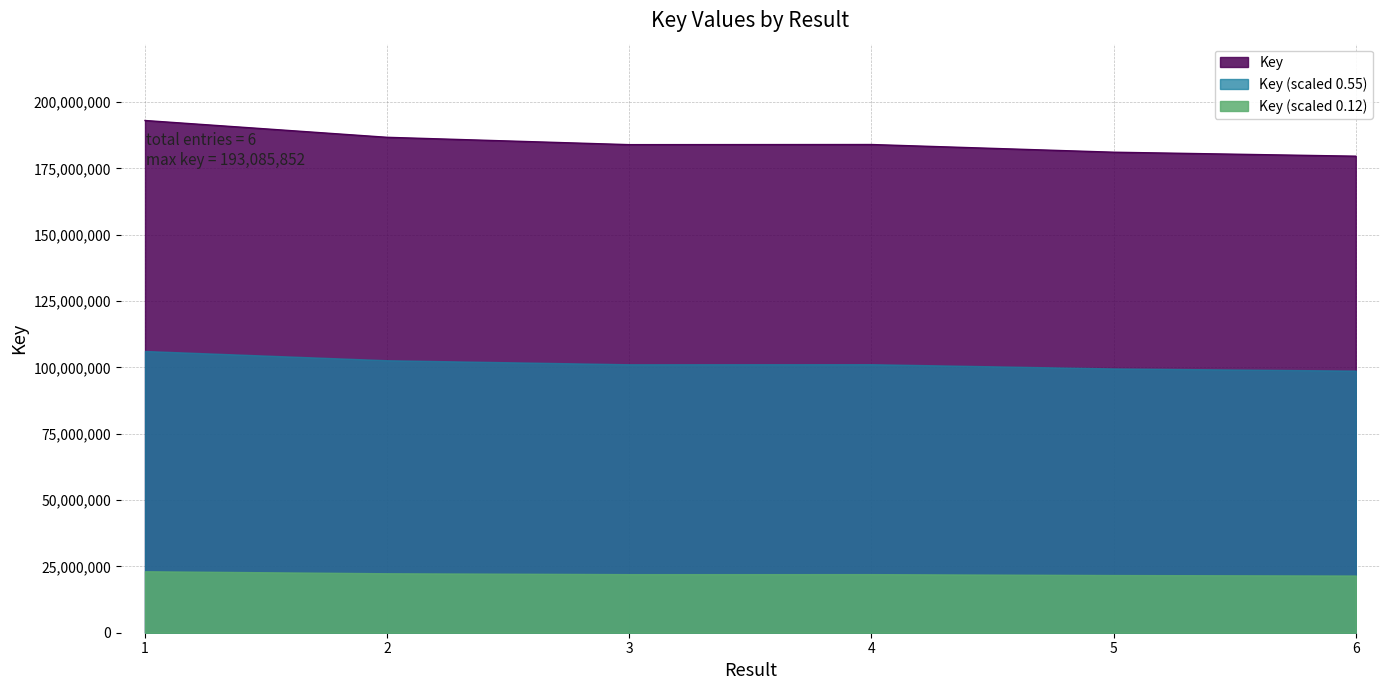

The chart shows a value of 74463321 at 3. True or false?

False